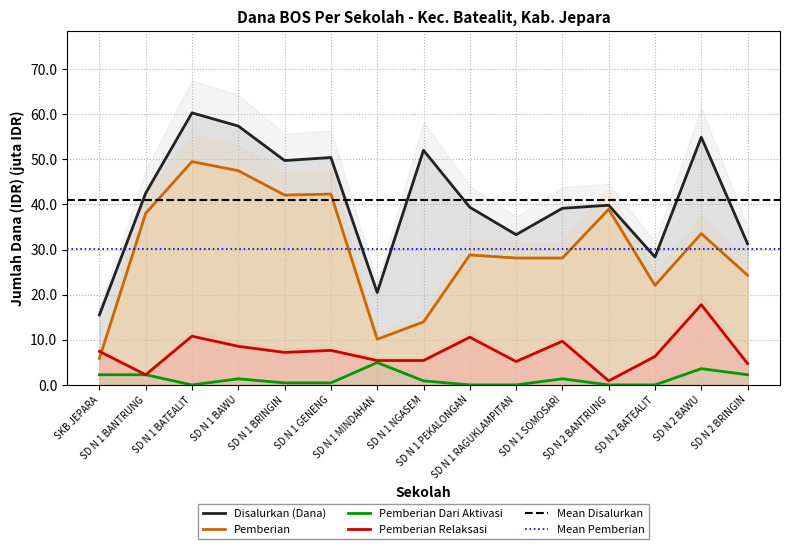

Reading right to left, list all the values displayed in this chart.

Disalurkan (Dana): SD N 2 BRINGIN=31.3	SD N 2 BAWU=54.9	SD N 2 BATEALIT=28.4	SD N 2 BANTRUNG=39.8	SD N 1 SOMOSARI=39.1	SD N 1 RAGUKLAMPITAN=33.3	SD N 1 PEKALONGAN=39.4	SD N 1 NGASEM=52.0	SD N 1 MINDAHAN=20.5	SD N 1 GENENG=50.4	SD N 1 BRINGIN=49.7	SD N 1 BAWU=57.4	SD N 1 BATEALIT=60.3	SD N 1 BANTRUNG=42.5	SKB JEPARA=15.5
Pemberian: SD N 2 BRINGIN=24.3	SD N 2 BAWU=33.5	SD N 2 BATEALIT=22.1	SD N 2 BANTRUNG=38.9	SD N 1 SOMOSARI=28.1	SD N 1 RAGUKLAMPITAN=28.1	SD N 1 PEKALONGAN=28.8	SD N 1 NGASEM=13.9	SD N 1 MINDAHAN=10.1	SD N 1 GENENG=42.3	SD N 1 BRINGIN=42.1	SD N 1 BAWU=47.5	SD N 1 BATEALIT=49.5	SD N 1 BANTRUNG=38.0	SKB JEPARA=5.8
Pemberian Dari Aktivasi: SD N 2 BRINGIN=2.2	SD N 2 BAWU=3.6	SD N 2 BATEALIT=0.0	SD N 2 BANTRUNG=0.0	SD N 1 SOMOSARI=1.4	SD N 1 RAGUKLAMPITAN=0.0	SD N 1 PEKALONGAN=0.0	SD N 1 NGASEM=0.9	SD N 1 MINDAHAN=5.0	SD N 1 GENENG=0.5	SD N 1 BRINGIN=0.5	SD N 1 BAWU=1.4	SD N 1 BATEALIT=0.0	SD N 1 BANTRUNG=2.2	SKB JEPARA=2.2
Pemberian Relaksasi: SD N 2 BRINGIN=4.7	SD N 2 BAWU=17.8	SD N 2 BATEALIT=6.3	SD N 2 BANTRUNG=0.9	SD N 1 SOMOSARI=9.7	SD N 1 RAGUKLAMPITAN=5.2	SD N 1 PEKALONGAN=10.6	SD N 1 NGASEM=5.4	SD N 1 MINDAHAN=5.4	SD N 1 GENENG=7.7	SD N 1 BRINGIN=7.2	SD N 1 BAWU=8.6	SD N 1 BATEALIT=10.8	SD N 1 BANTRUNG=2.2	SKB JEPARA=7.4